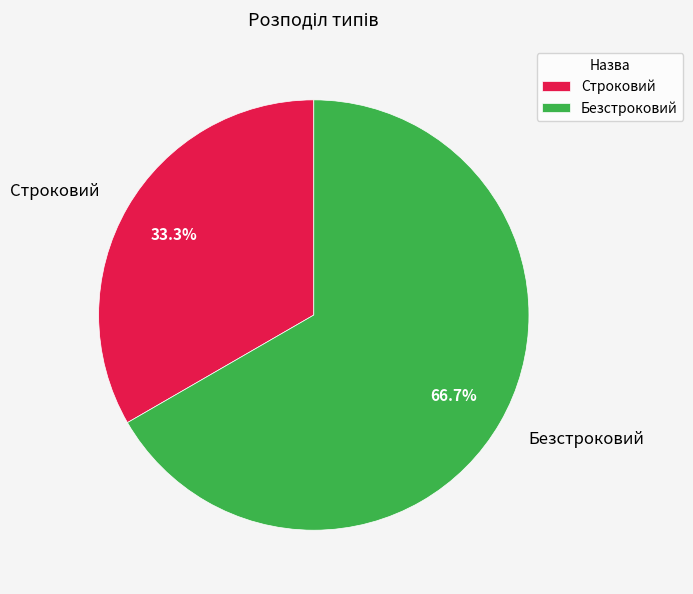

Approximately how many times larger is the value at Строковий compared to Безстроковий?

0.5